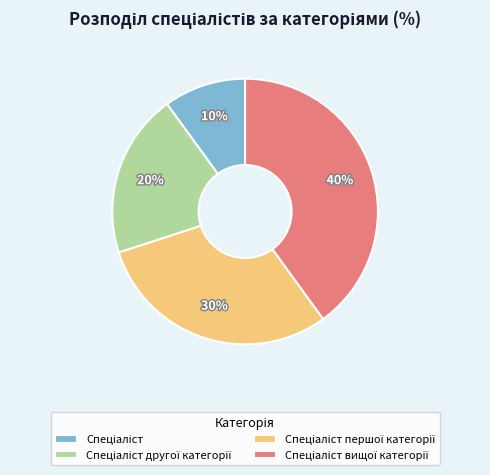

To the nearest percent, what is the average slice percentage?

25%